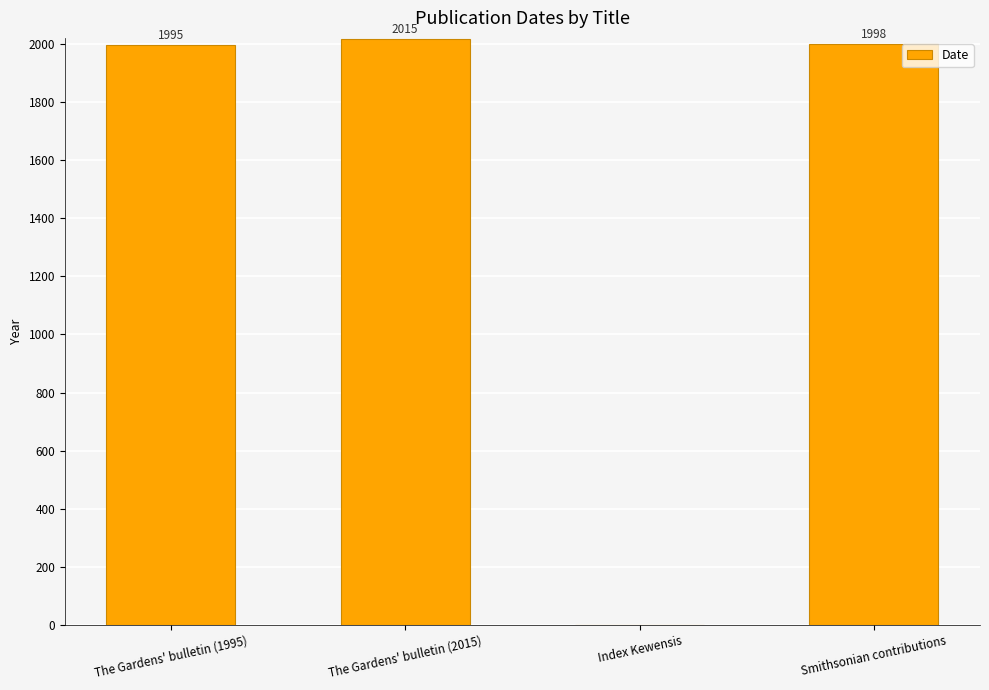

Count the number of categories in the chart.

4